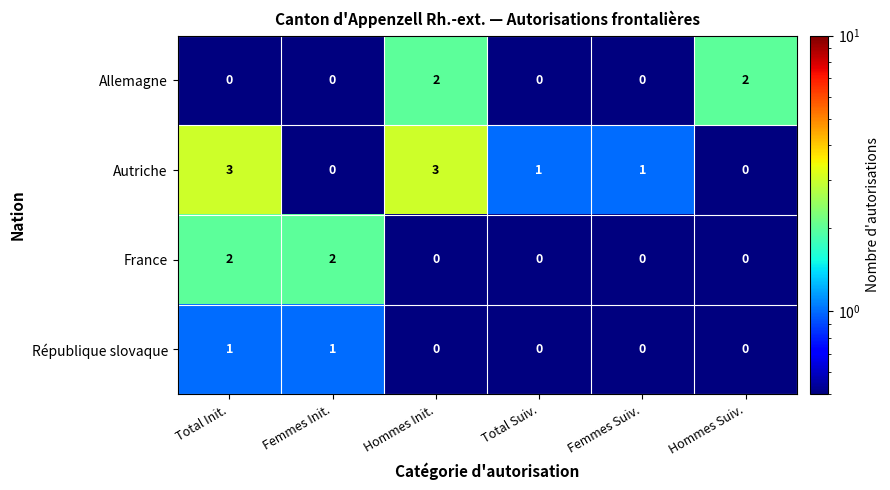

Which series changed the most between Femmes Init. and Total Suiv.?

France